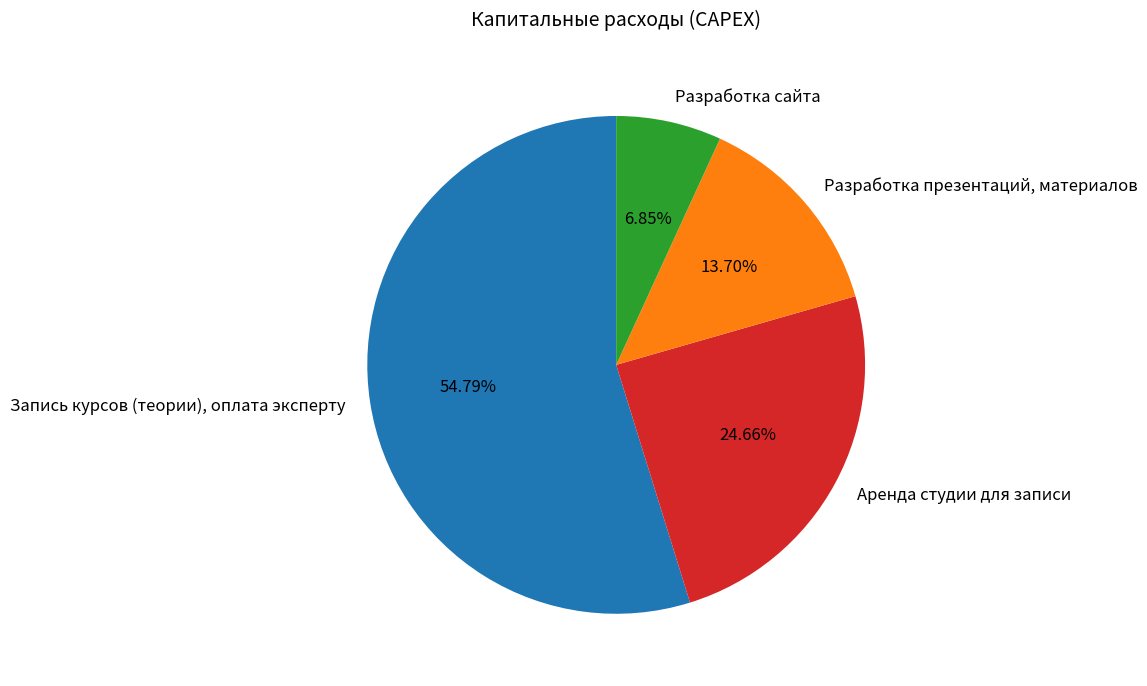

Is there a majority slice in this chart?

Yes